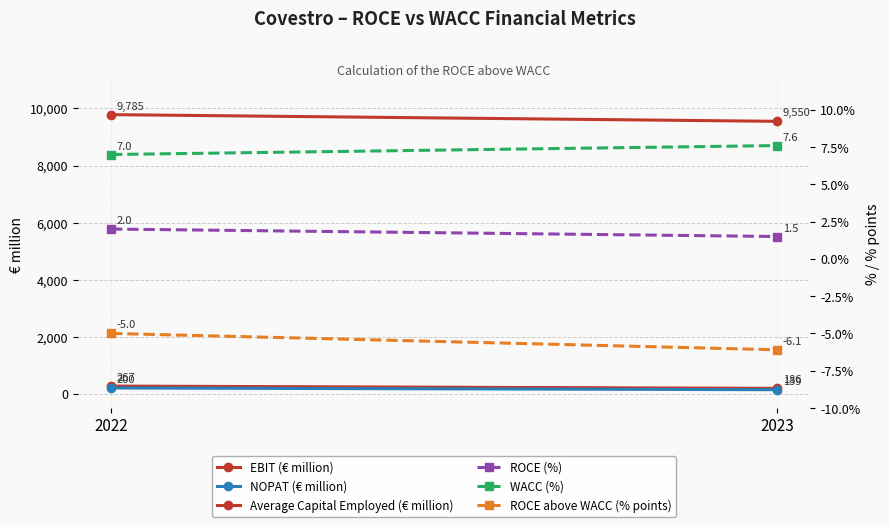

At how many categories does at least one series exceed 883?

2